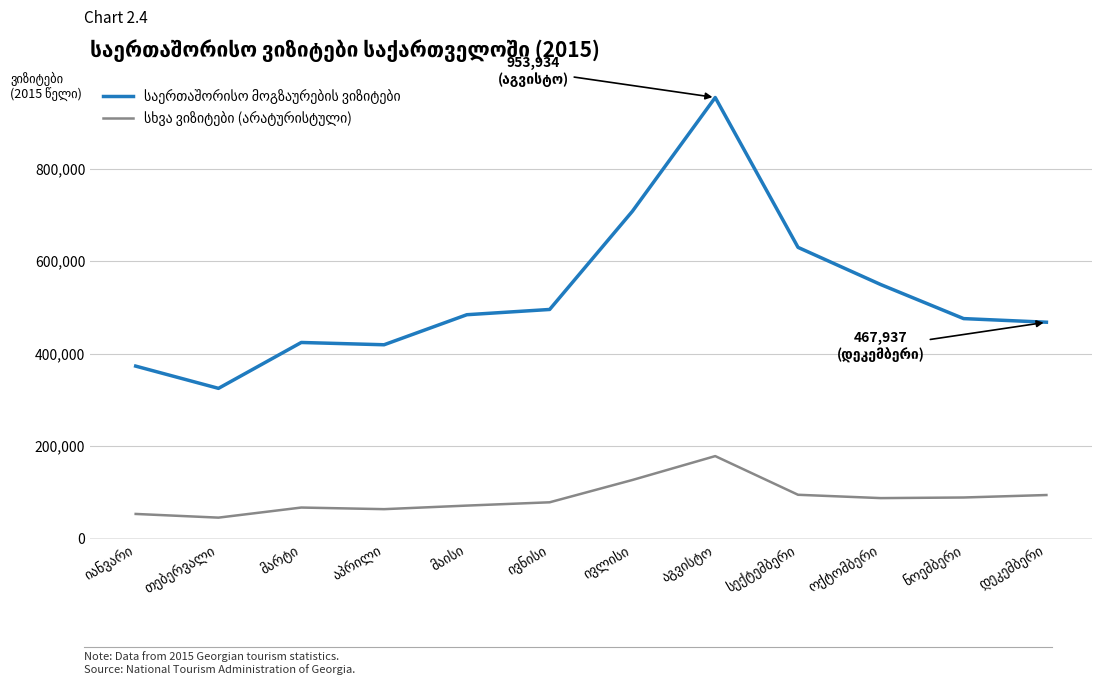

What is the smallest value displayed?

45306